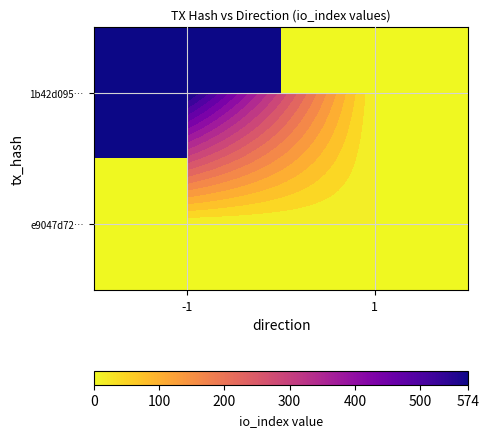

At which label is 1b42d095… closest to 287?

-1